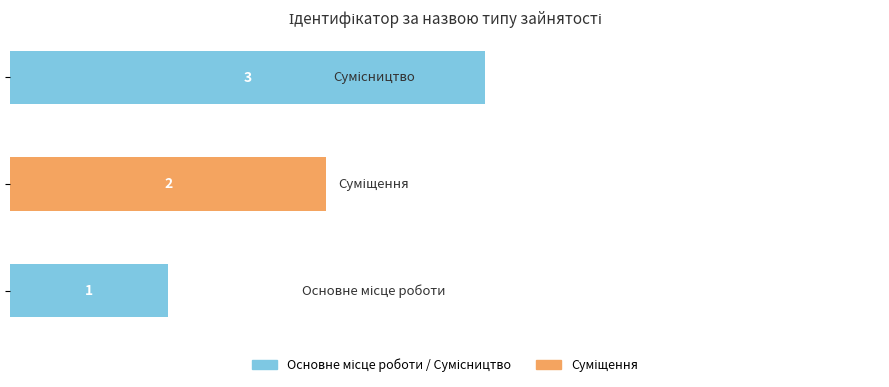

How many values are between 1 and 3?

3